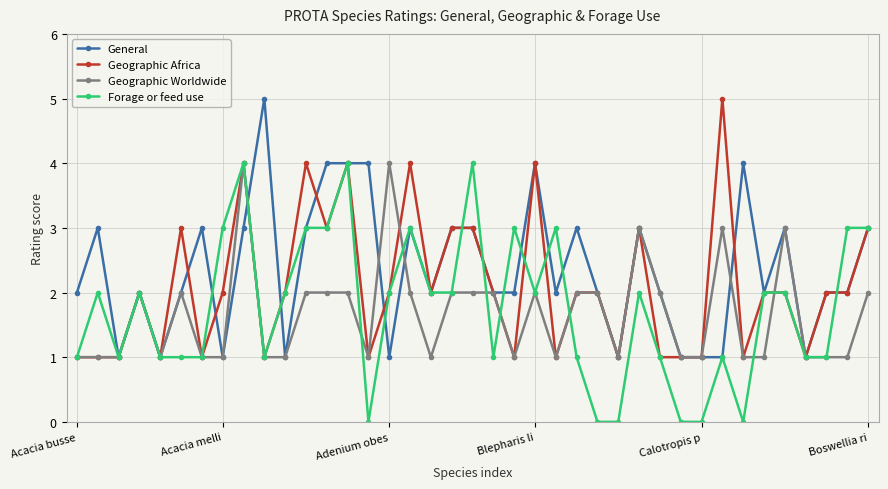

What is the value of the General point at the 3rd from the left?

1